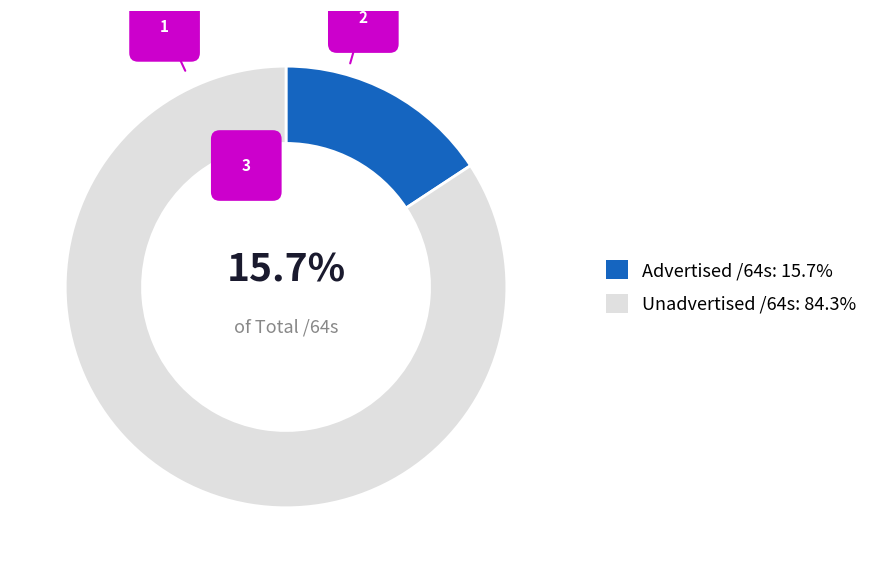

To the nearest percent, what is the difference between the largest and smallest slice percentages?

69%